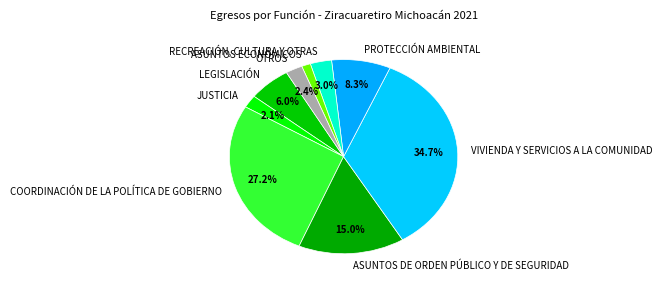

To the nearest percent, what portion does COORDINACIÓN DE LA POLÍTICA DE GOBIERNO represent?

27%